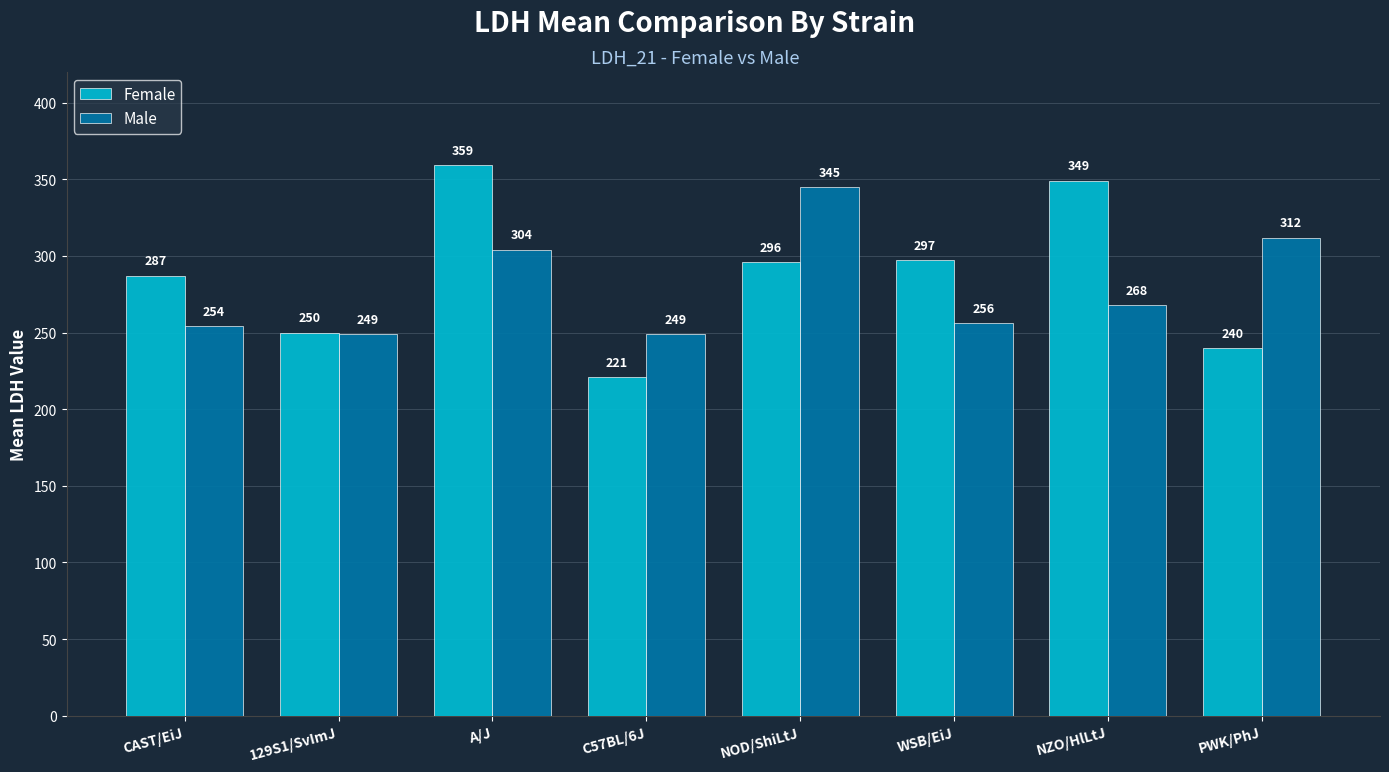

Which series has the largest range (max minus min)?

Female